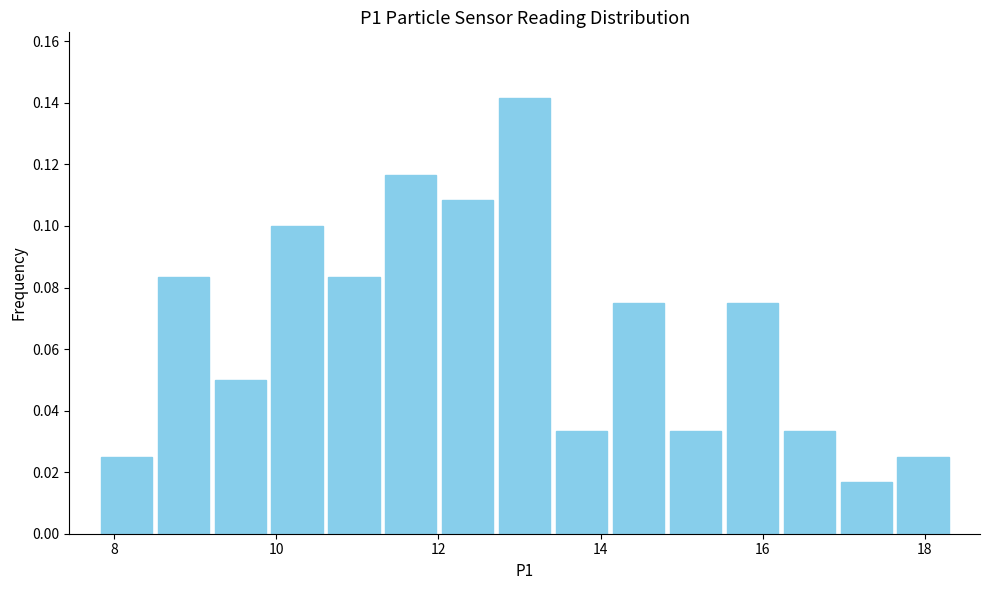

Read against the x-axis, roughly where is the centre of the tallest bar?

13.0